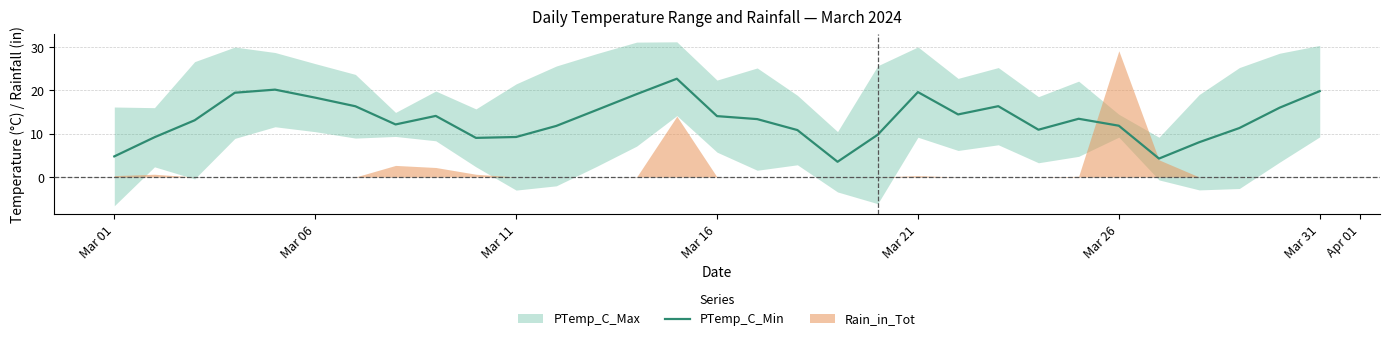

How many values are below 13?

14